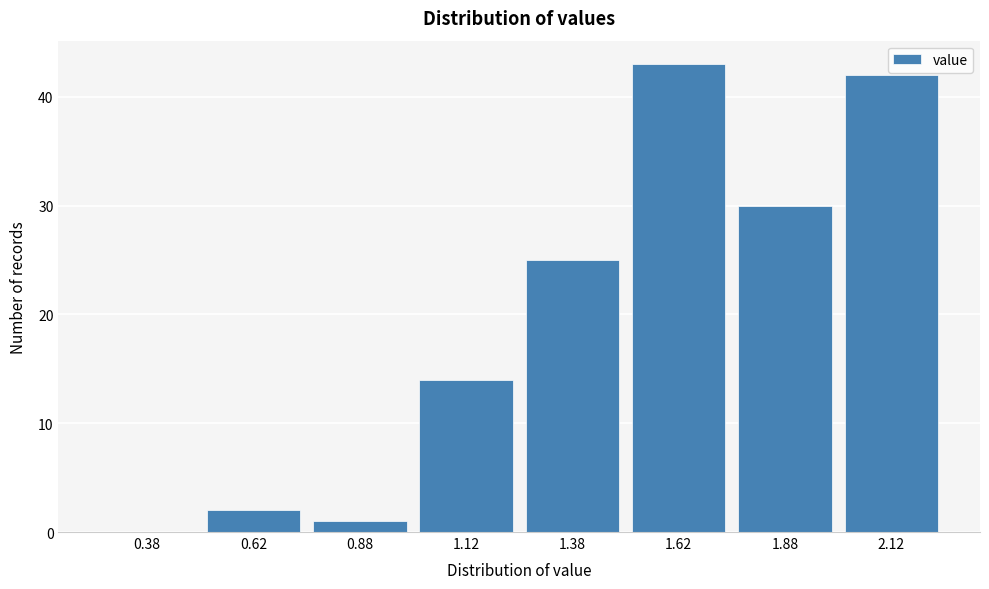

Reading left to right, list every bar in this chart as the range it spans on the x-axis followed by its height. The values are not printed on the chart, so give them approximately, as read against the axis.

0.25 to 0.50: 0
0.50 to 0.75: 2
0.75 to 1.00: 1
1.00 to 1.25: 14
1.25 to 1.50: 25
1.50 to 1.75: 43
1.75 to 2.00: 30
2.00 to 2.25: 42